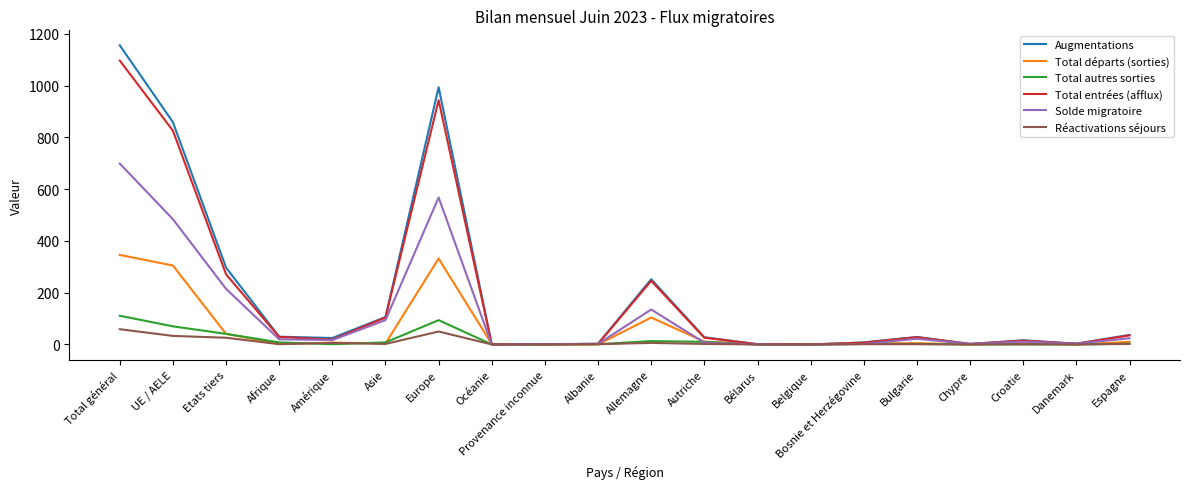

List the series in order of their peak value, lowest first.

Réactivations séjours, Total autres sorties, Total départs (sorties), Solde migratoire, Total entrées (afflux), Augmentations